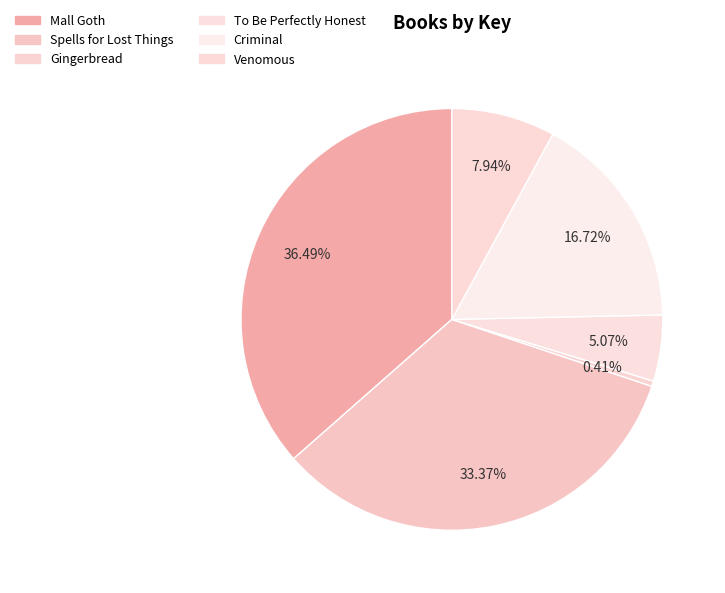

To the nearest percent, what is the combined percentage of Venomous and Mall Goth?

44%